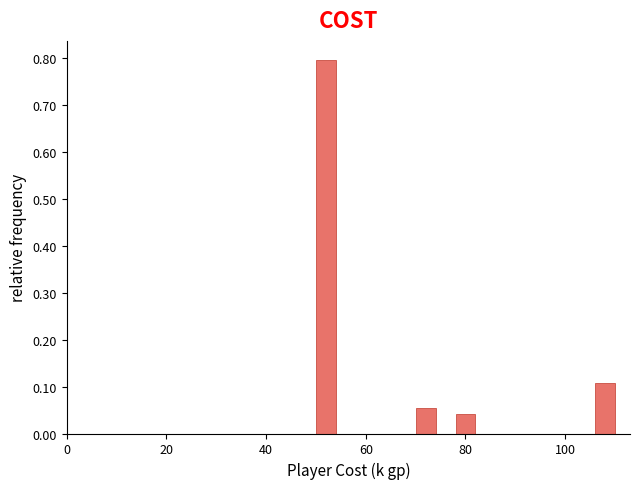

Read against the x-axis, roughly where is the centre of the tallest bar?

52